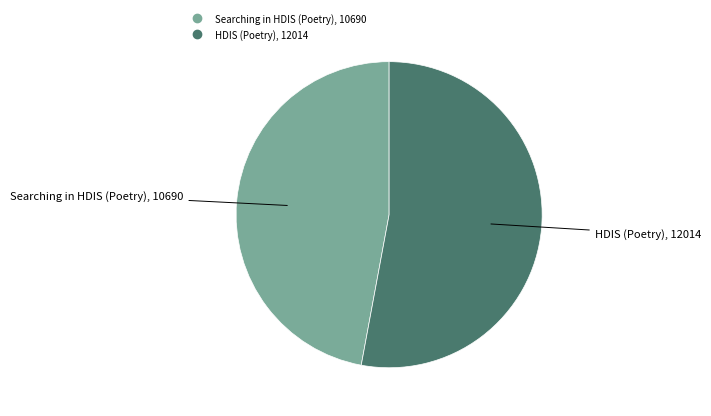

Is the sum of HDIS (Poetry) and Searching in HDIS (Poetry) greater than half?

Yes